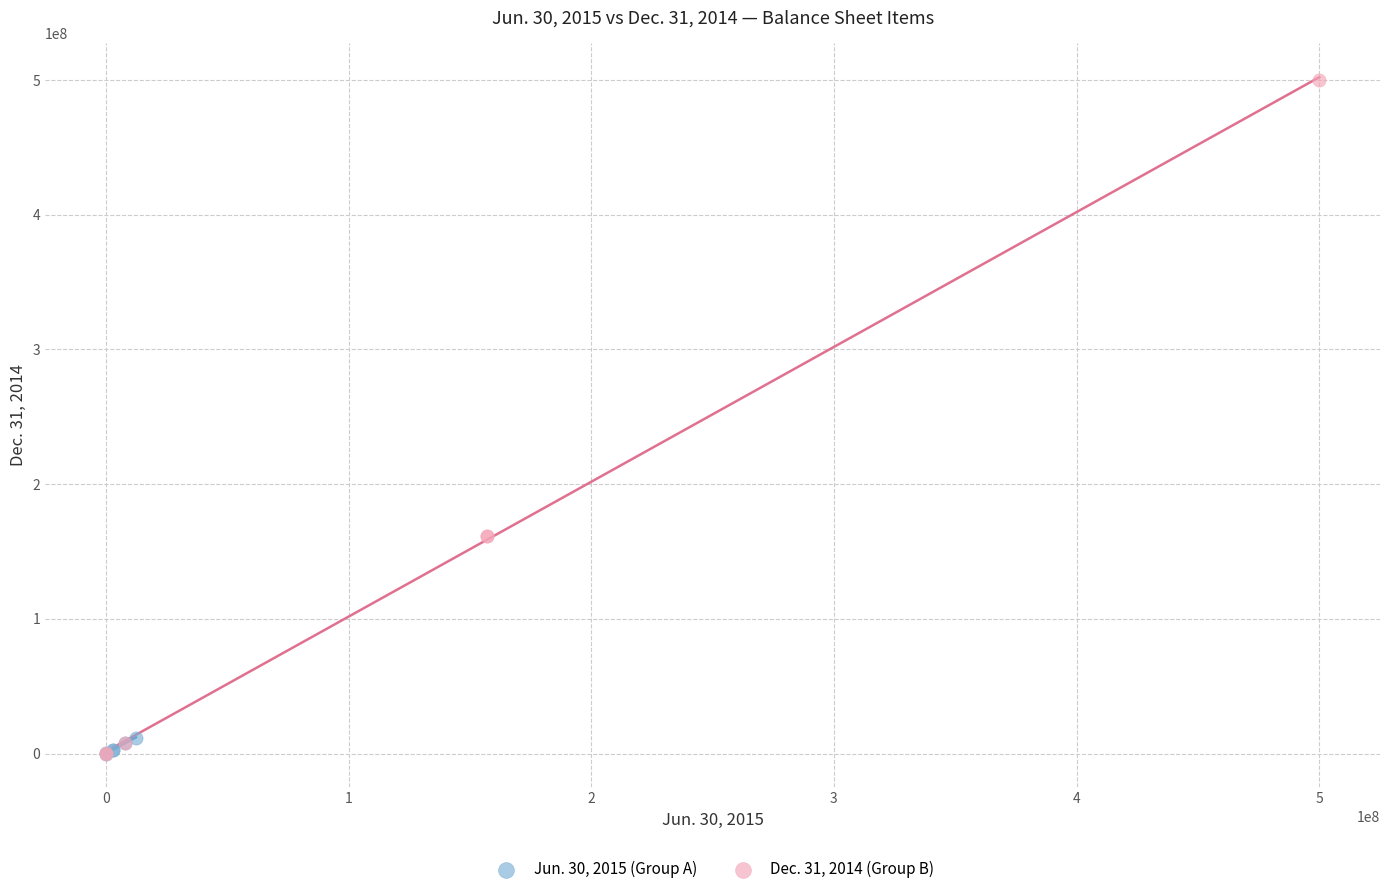

Which series reaches the maximum Y coordinate?

Dec. 31, 2014 (Group B)